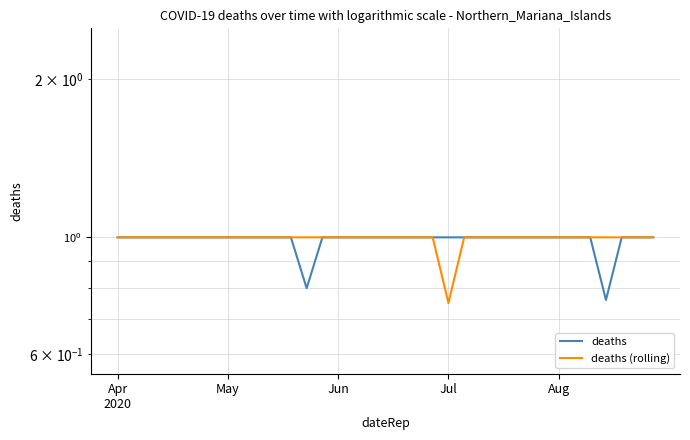

Is it true that deaths (rolling) equals 0.4 at Jul?

False